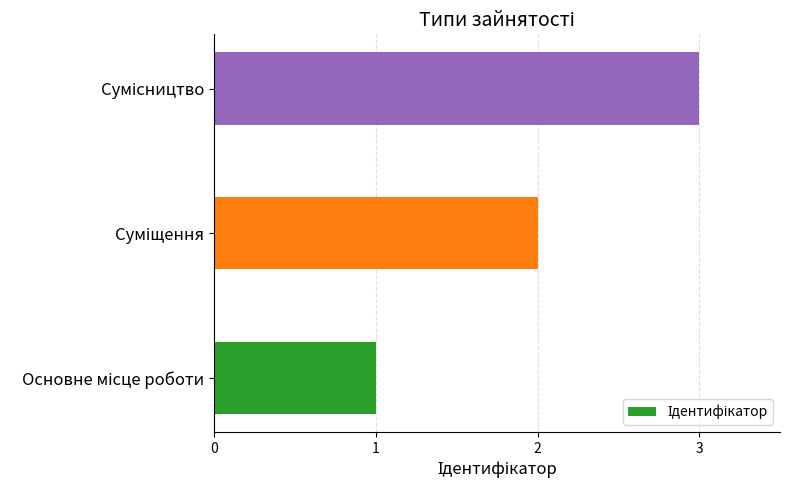

What is the maximum value shown in the chart?

3